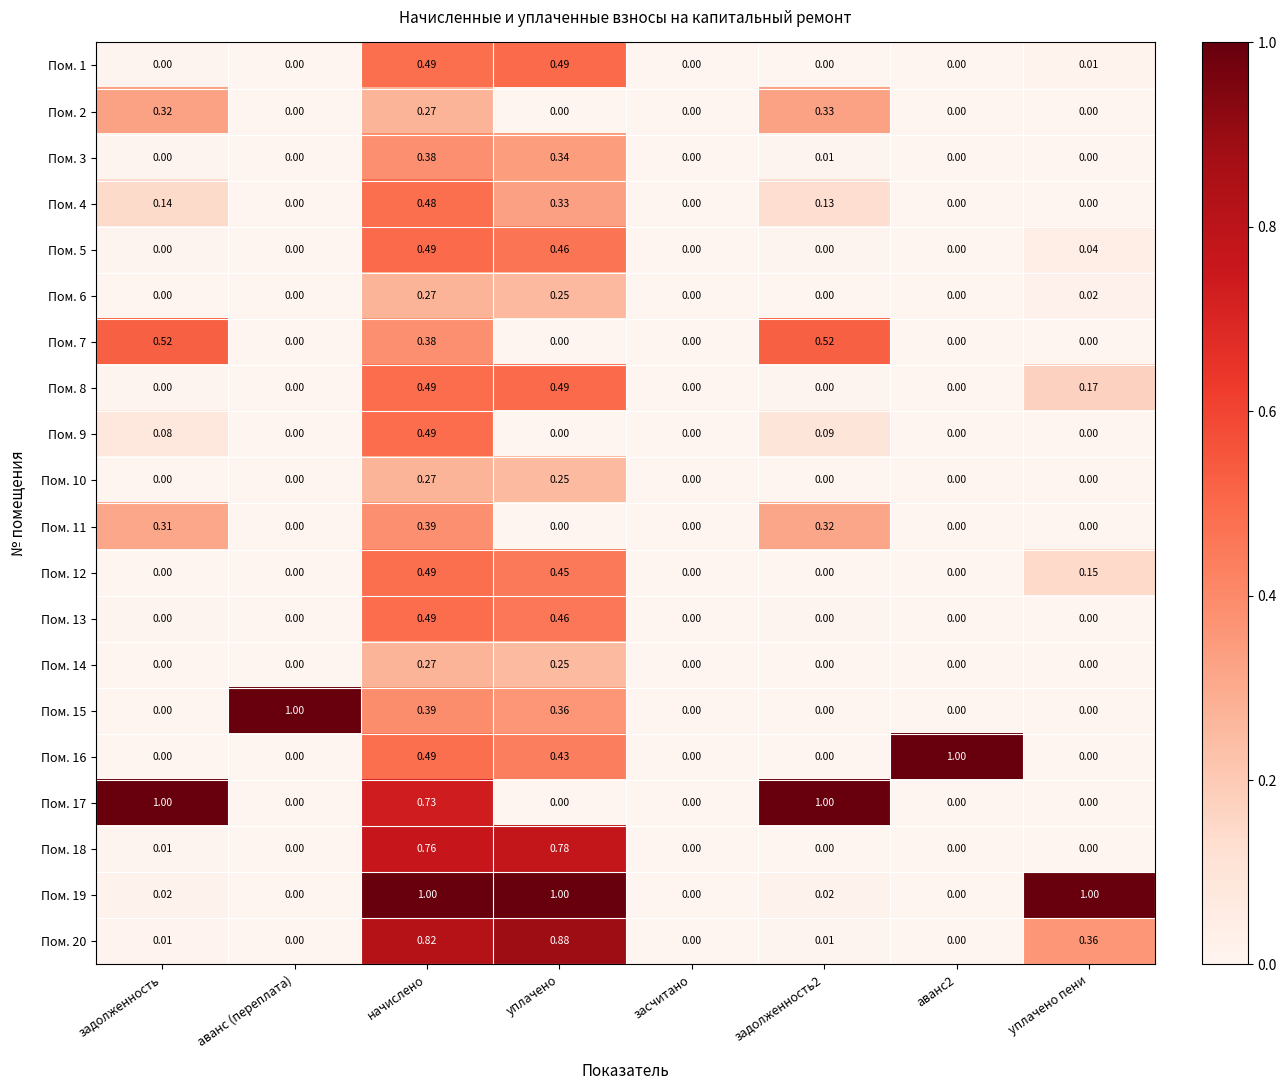

What is the total value across all series at уплачено пени?

1.8